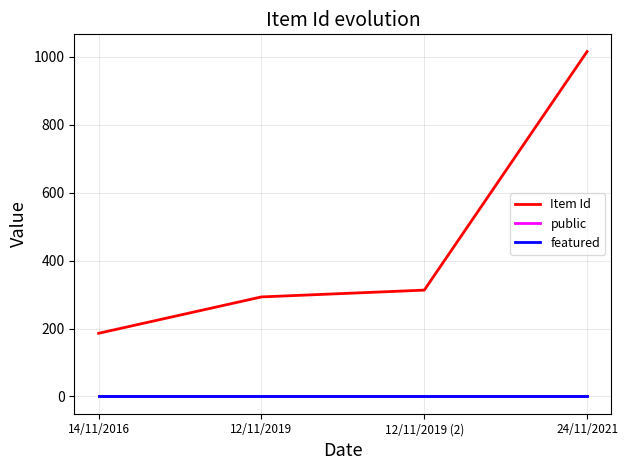

The Item Id series shows 313 at 12/11/2019 (2). True or false?

True